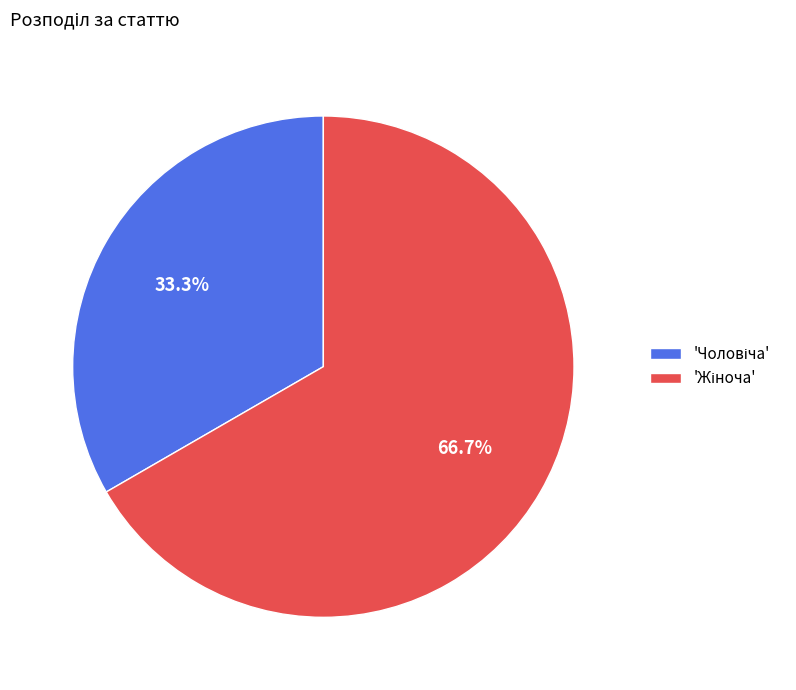

Is there a majority slice in this chart?

Yes